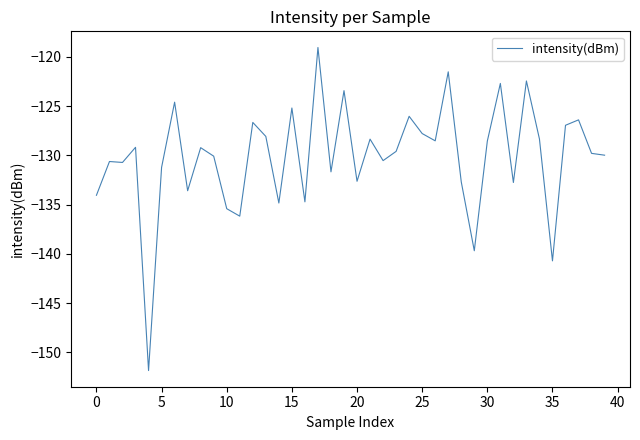

What is the greatest value displayed?

-119.1